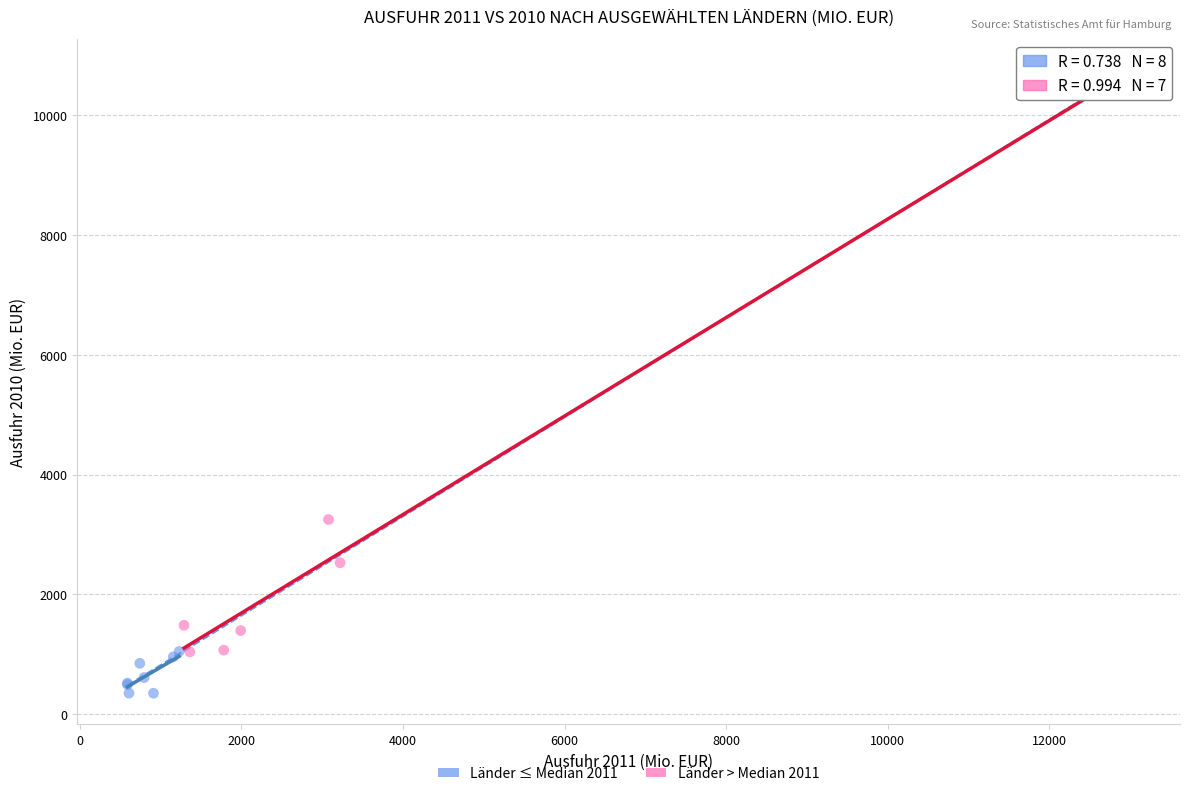

Which series contains the highest Y value?

Länder > Median 2011